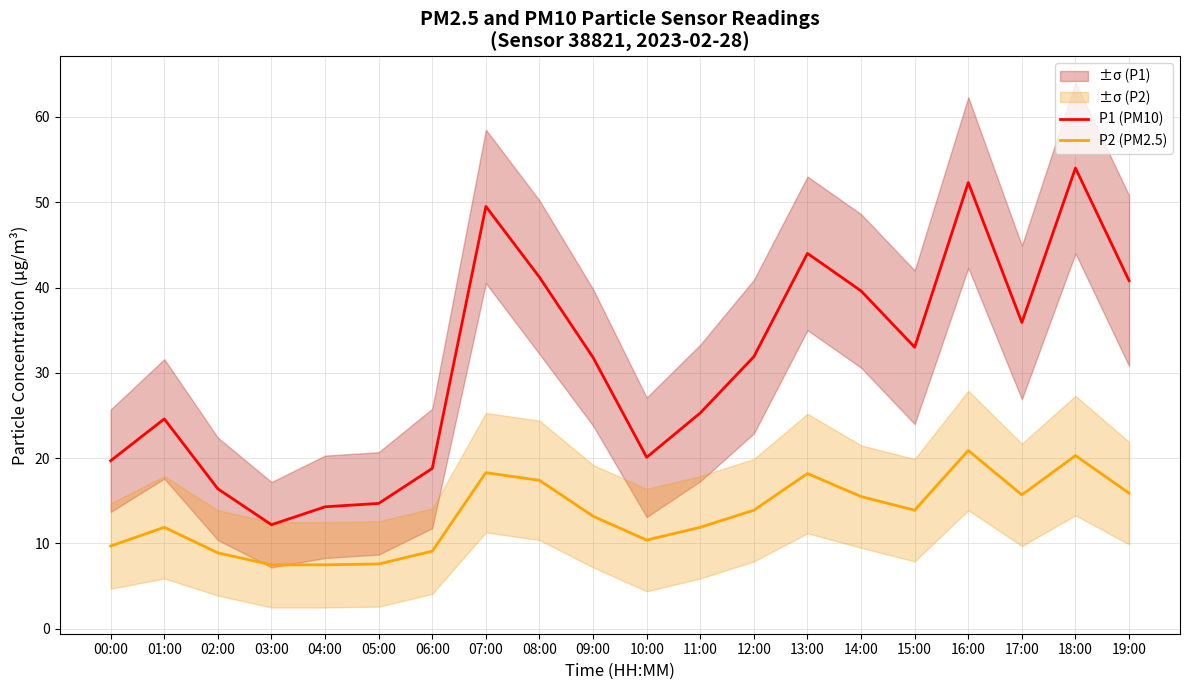

What is the lowest value of the P2 (PM2.5) series?

7.5